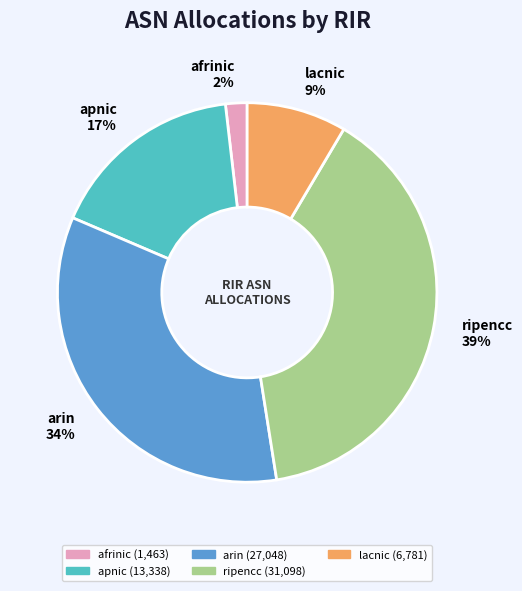

Which category has the smallest portion of the pie?

afrinic